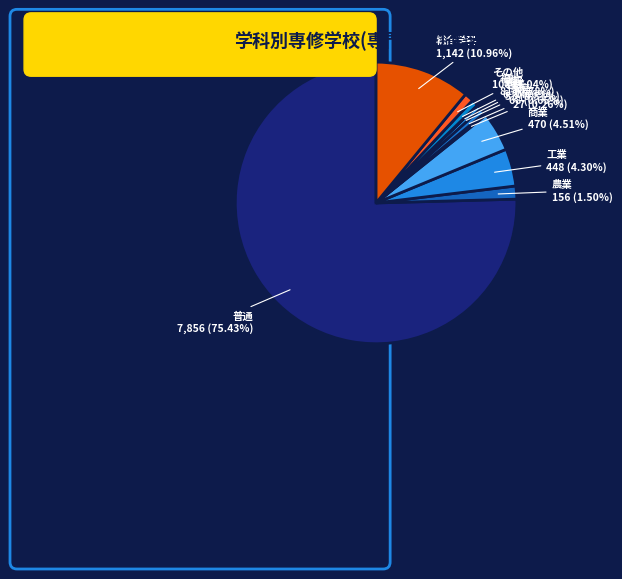

To the nearest percent, what is the average slice percentage?

9%